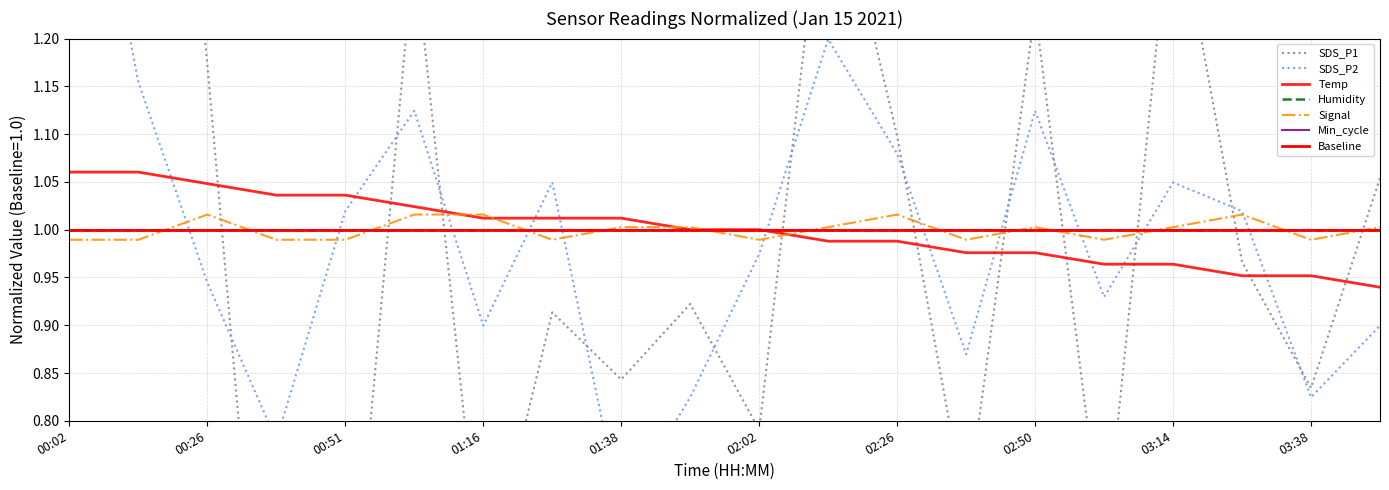

The value of SDS_P1 at 00:26 is 1.9. True or false?

False